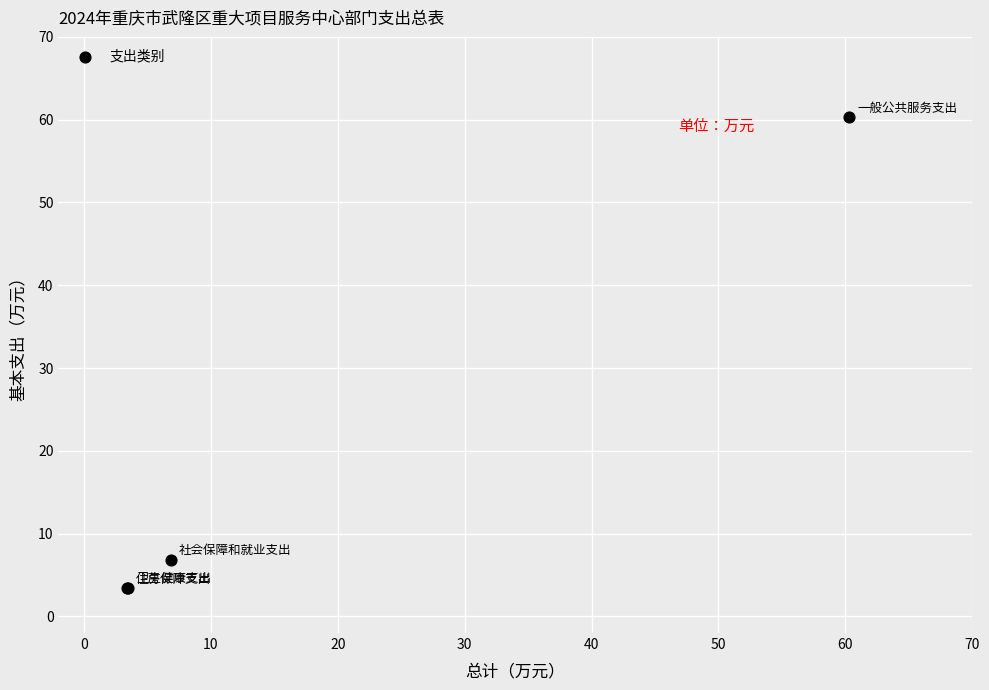

What Y value in the scatter plot is closest to 31?

6.8